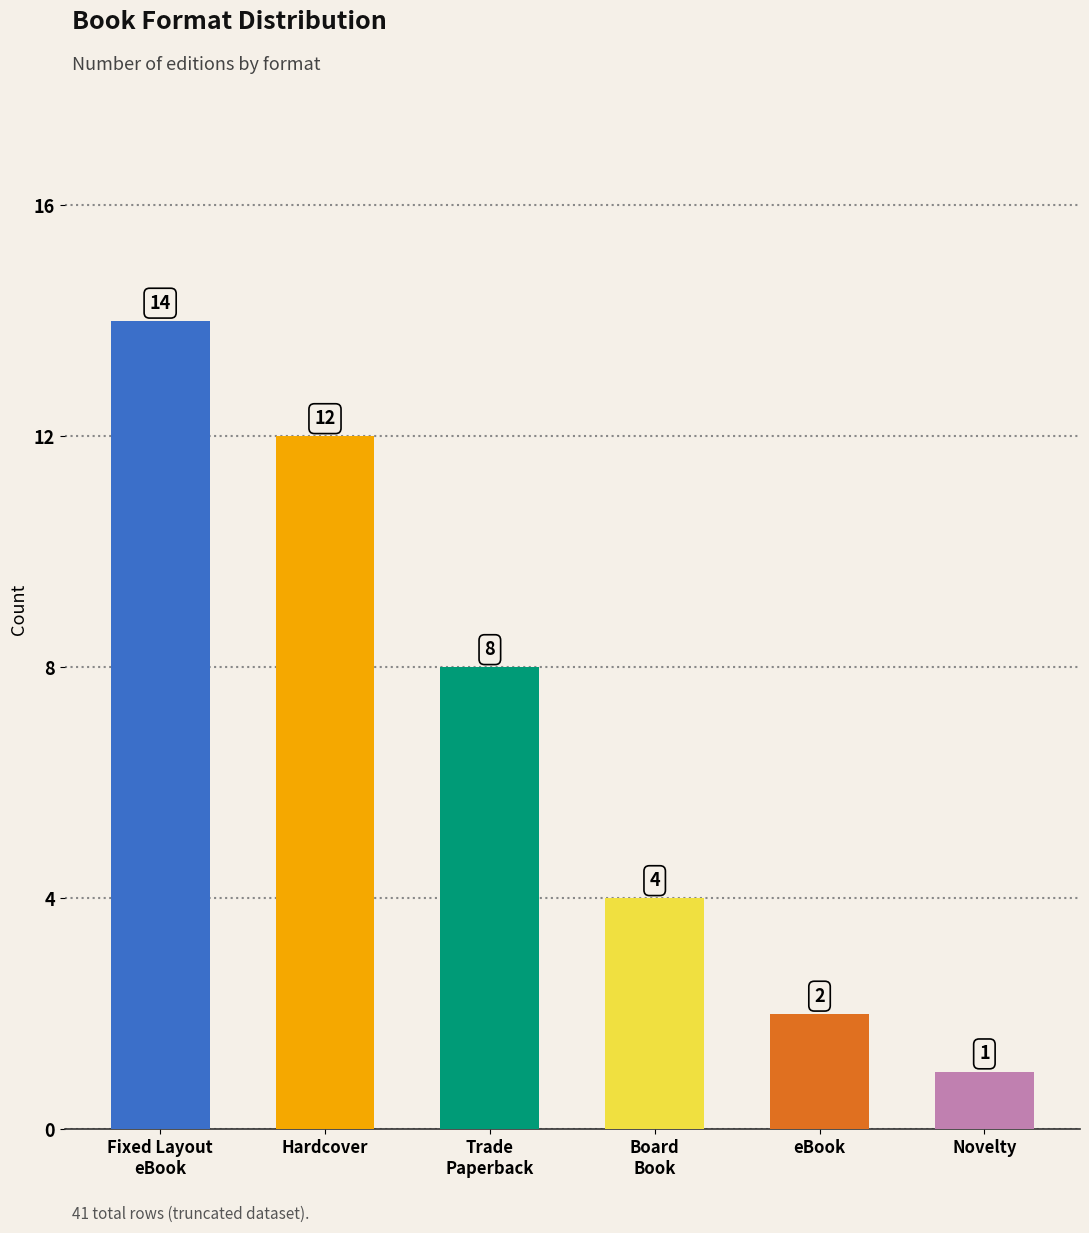

Does the chart contain any negative values?

No